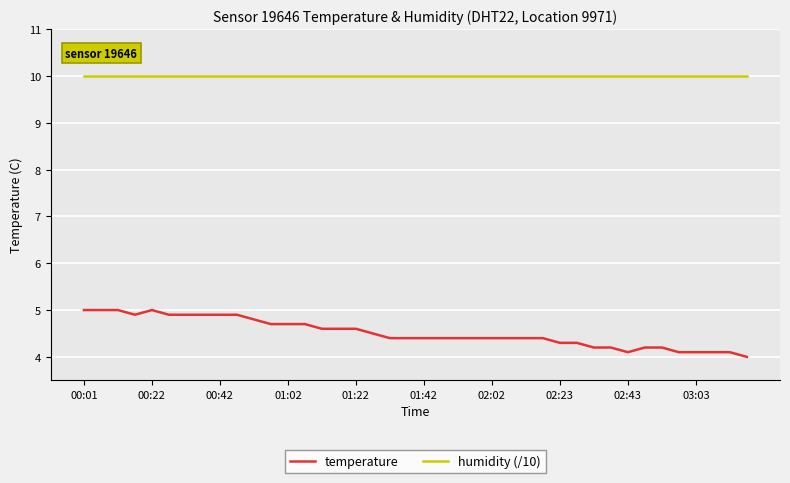

Which series has the largest total across all categories?

humidity (/10)